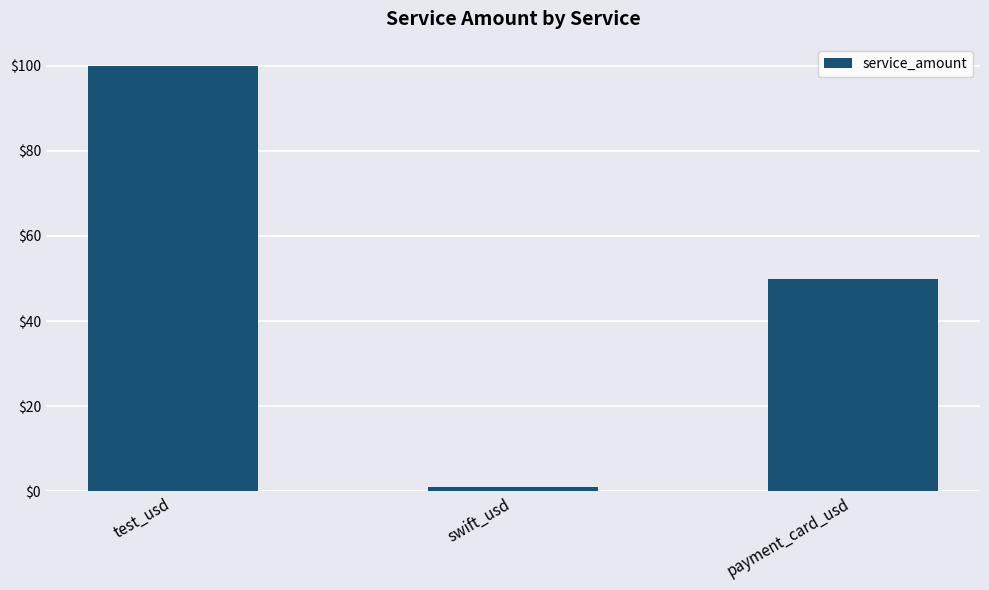

What is the label of the 3rd bar from the right?

test_usd